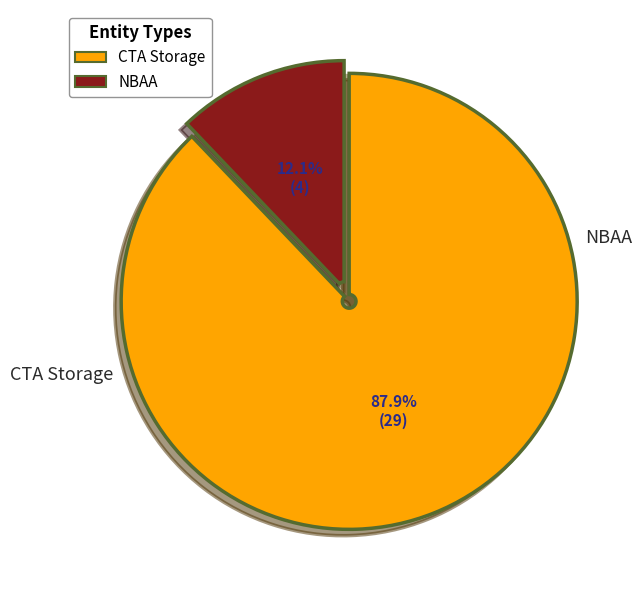

What is the majority slice?

CTA Storage